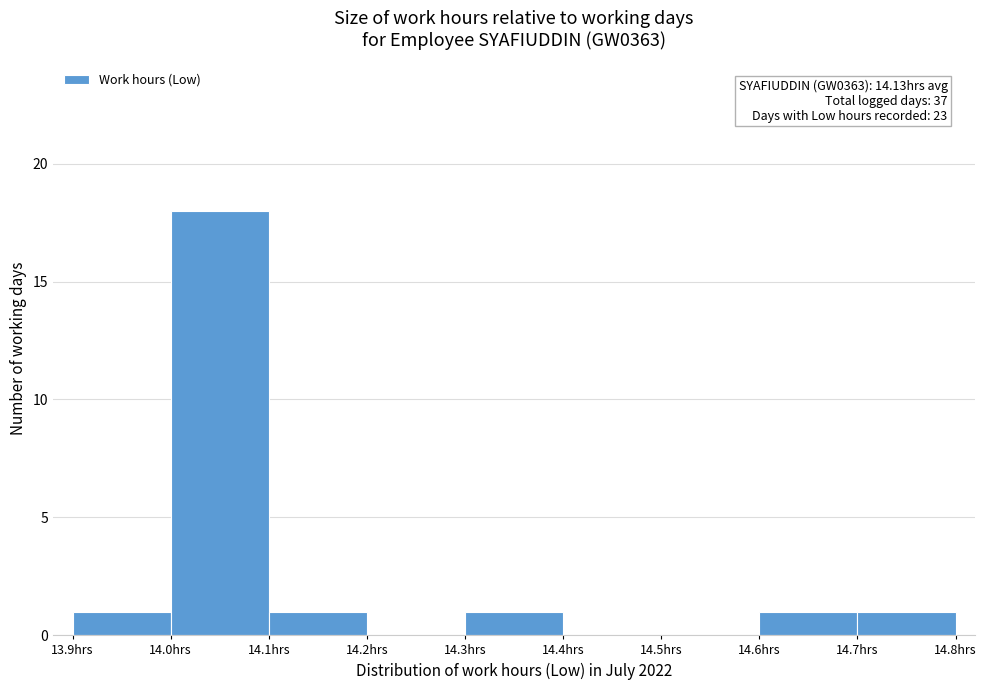

Over which range of the x-axis is the bar tallest?

14.0 to 14.1